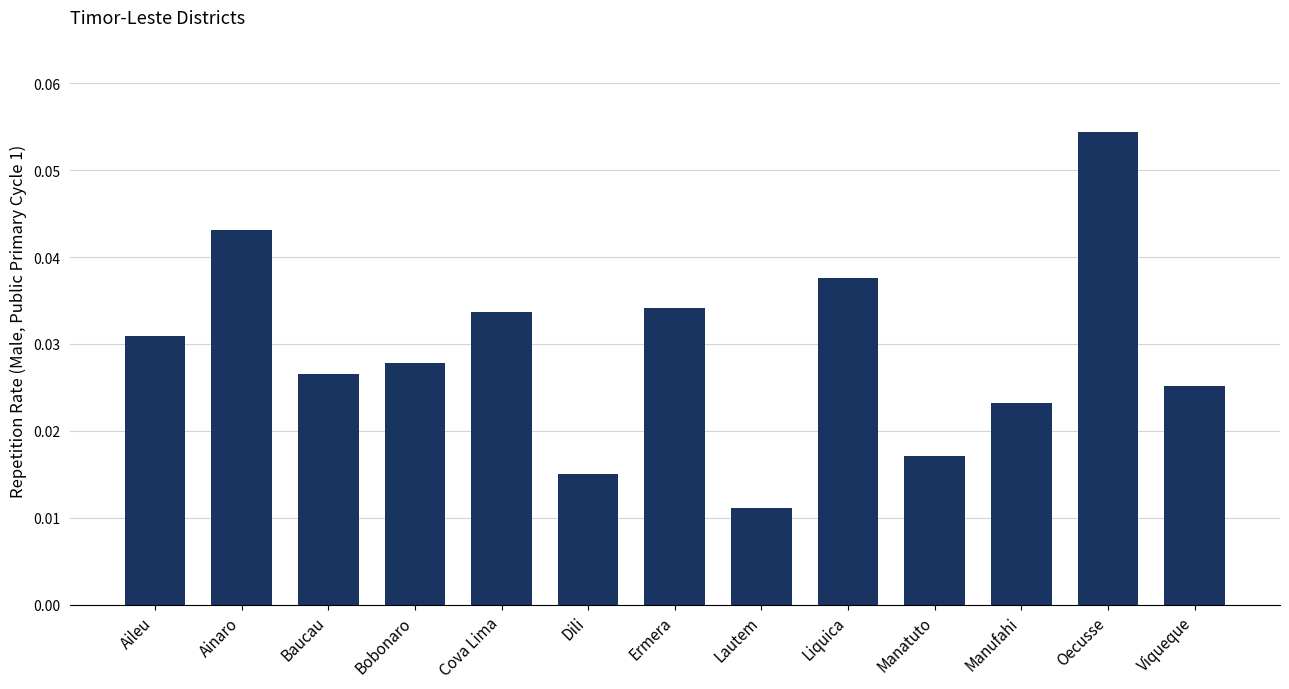

Count the values in the range 0 to 1.

13